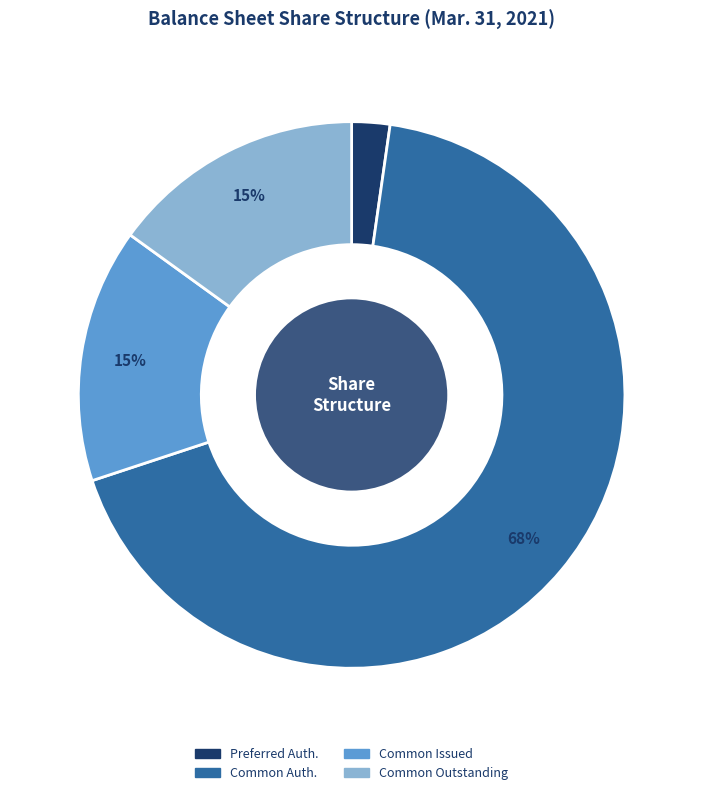

Do Common Auth. and Common Issued together represent more than half of the pie?

Yes